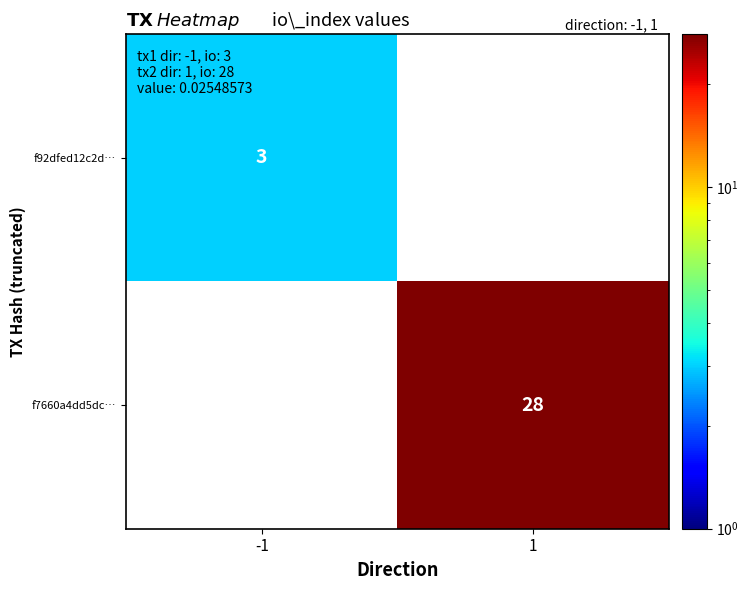

True or false: f92dfed12c2d… has a value of 3 at -1.

True